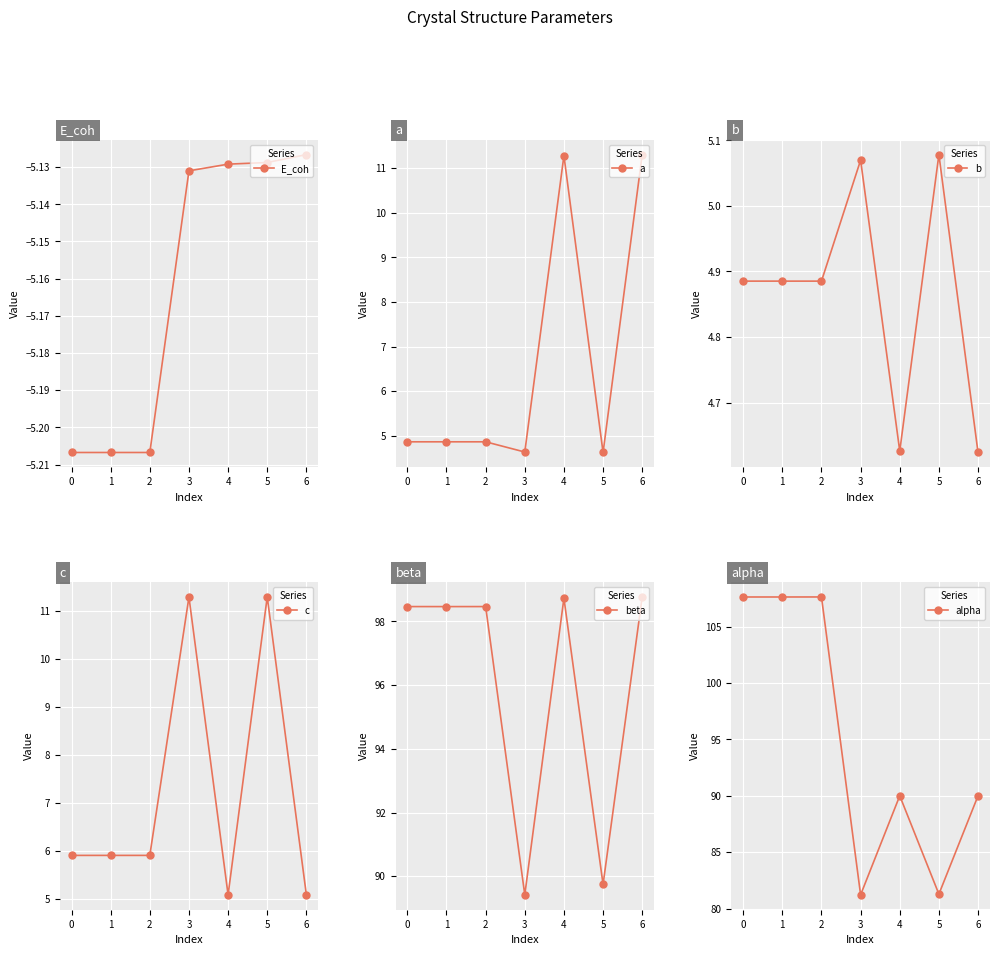

The value of E_coh at 2 is -8.4. True or false?

False